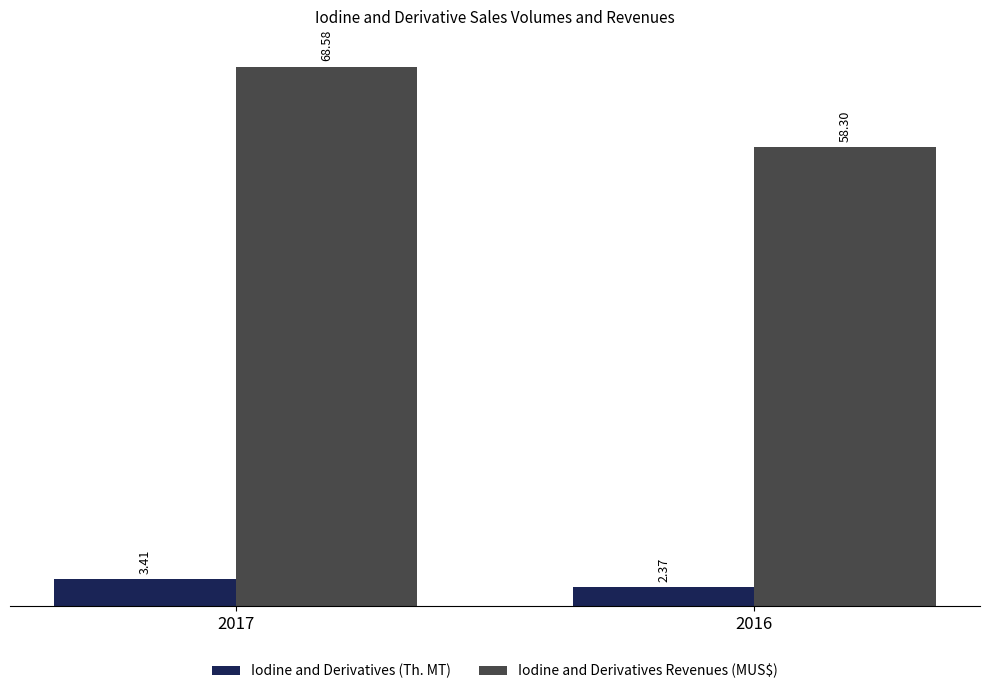

Rank the series at 2016 from highest to lowest value.

Iodine and Derivatives Revenues (MUS$), Iodine and Derivatives (Th. MT)